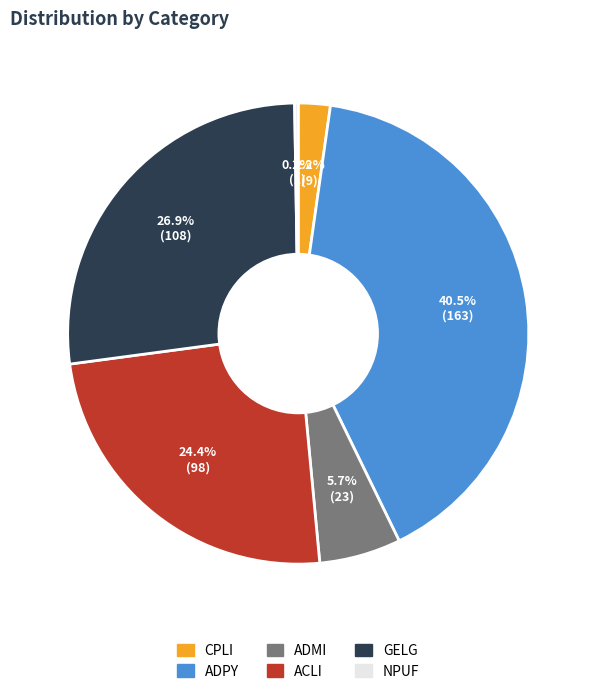

Is there a majority slice in this chart?

No